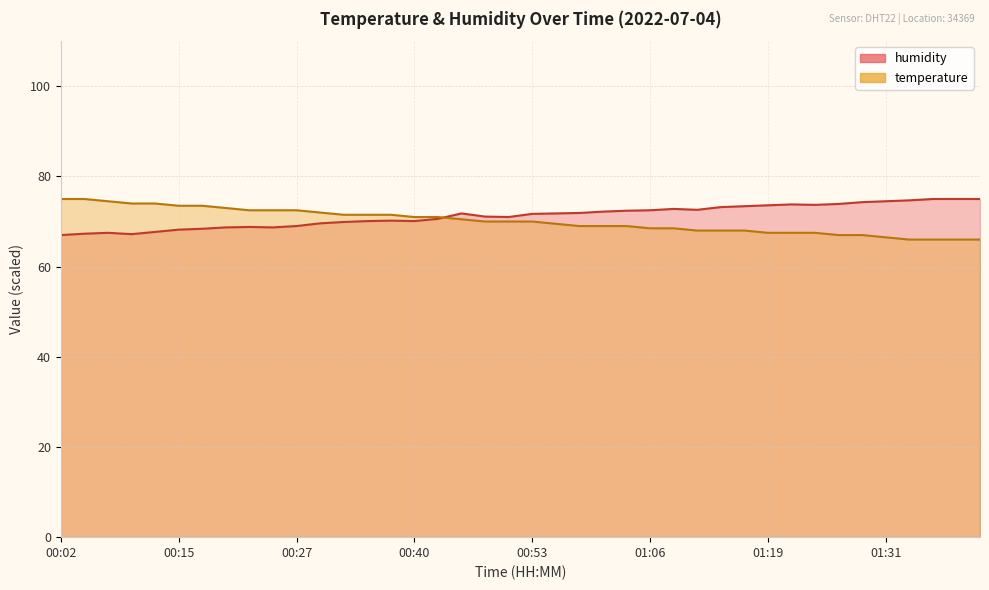

What is the average value of the humidity series?

71.3